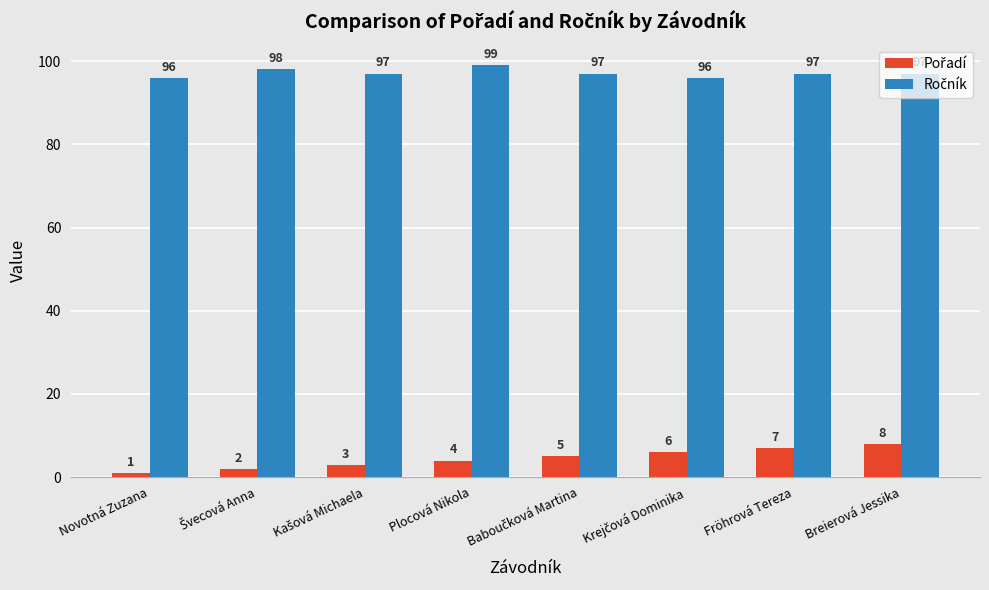

What is the smallest value displayed?

1